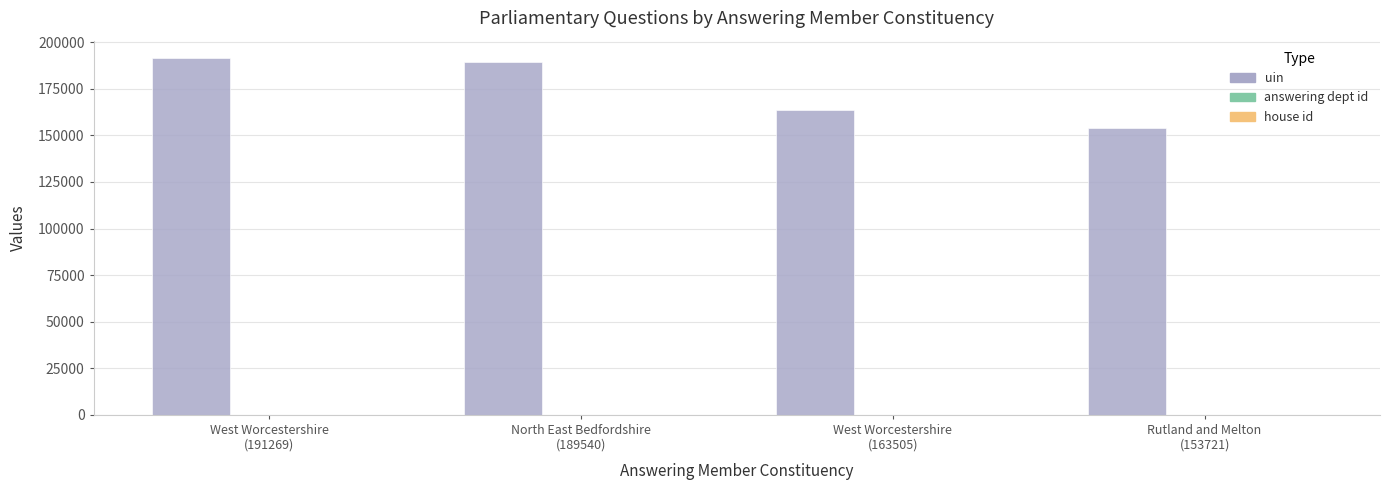

What is the total value across all series at Rutland and Melton
(153721)?

153738